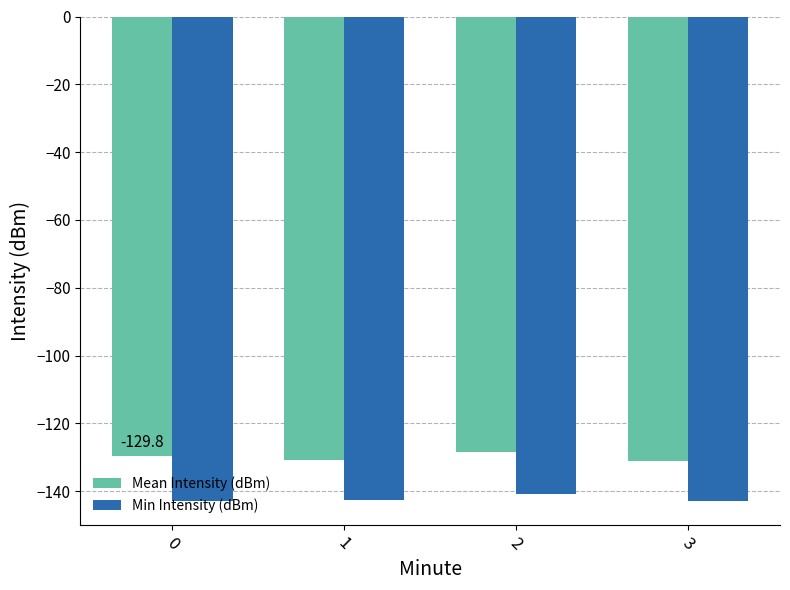

What is the difference between the maximum and minimum values in the Min Intensity (dBm) series?

2.1